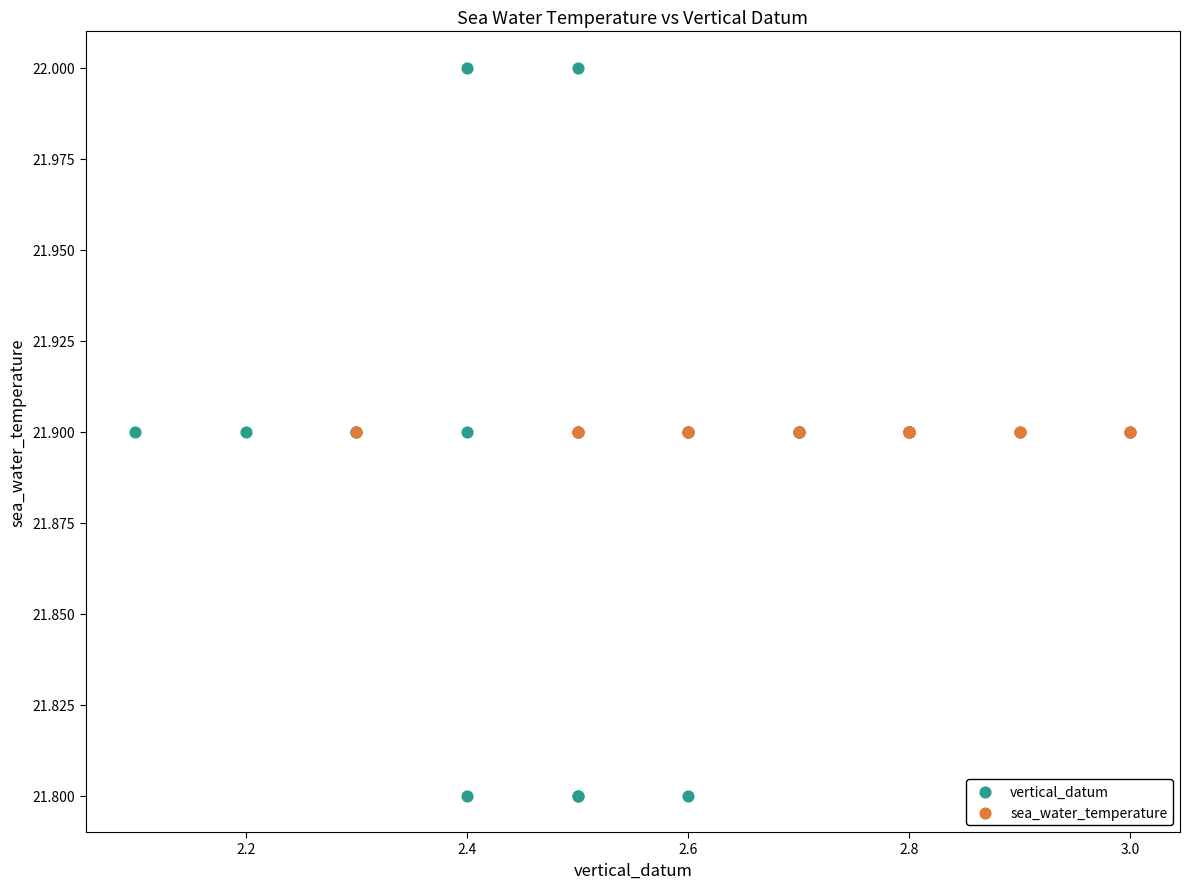

Which series contains the highest Y value?

vertical_datum